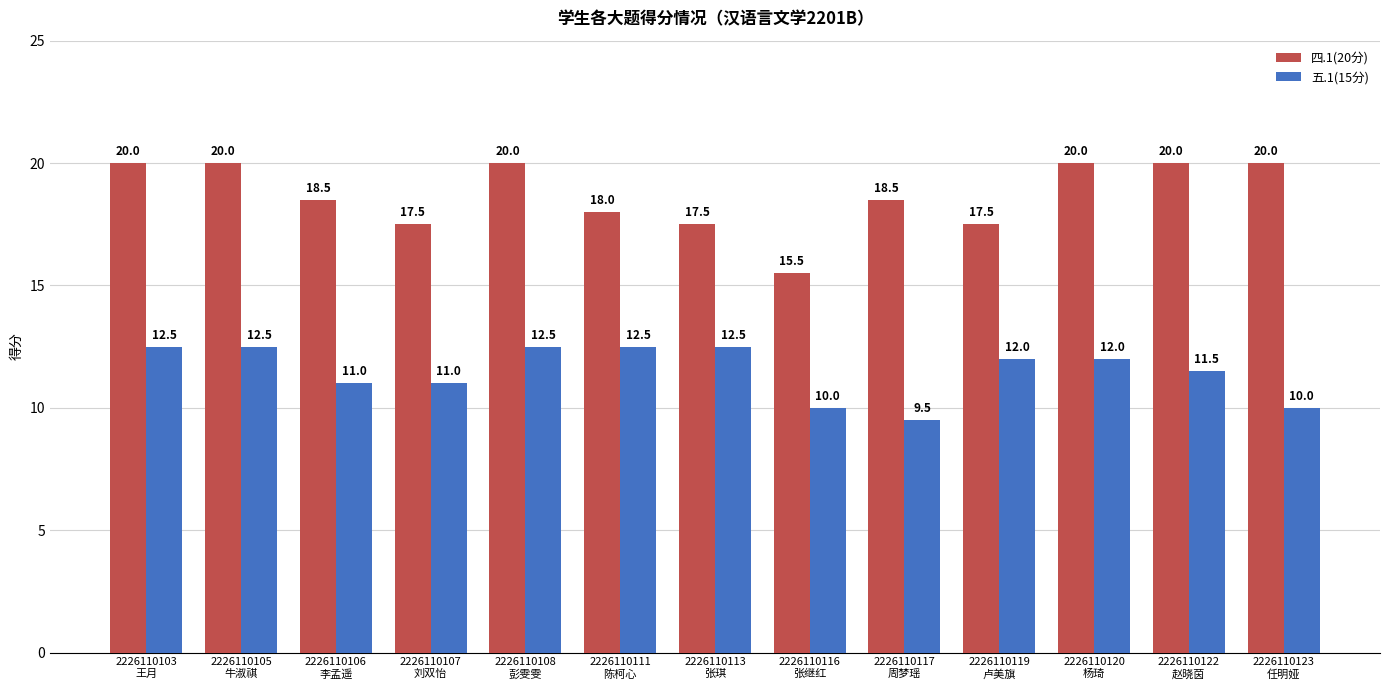

Which series has the largest range (max minus min)?

四.1(20分)